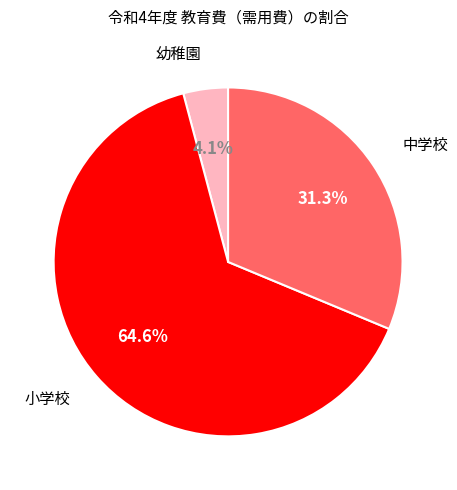

Rank the categories by value from lowest to highest.

幼稚園, 中学校, 小学校